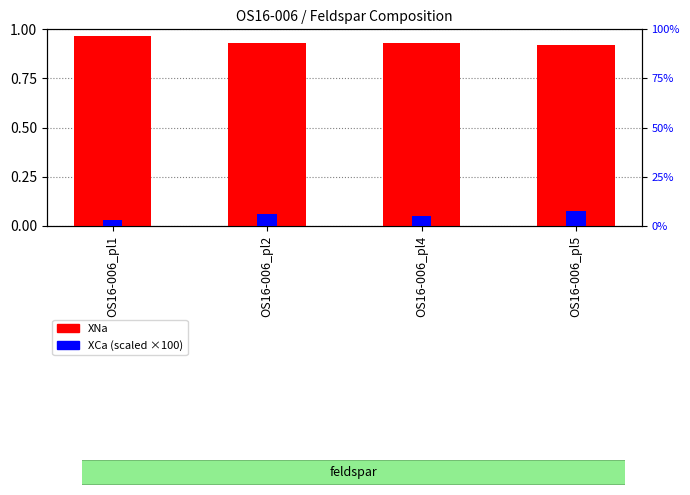

At which category is the sum across all series the highest?

OS16-006_pl5